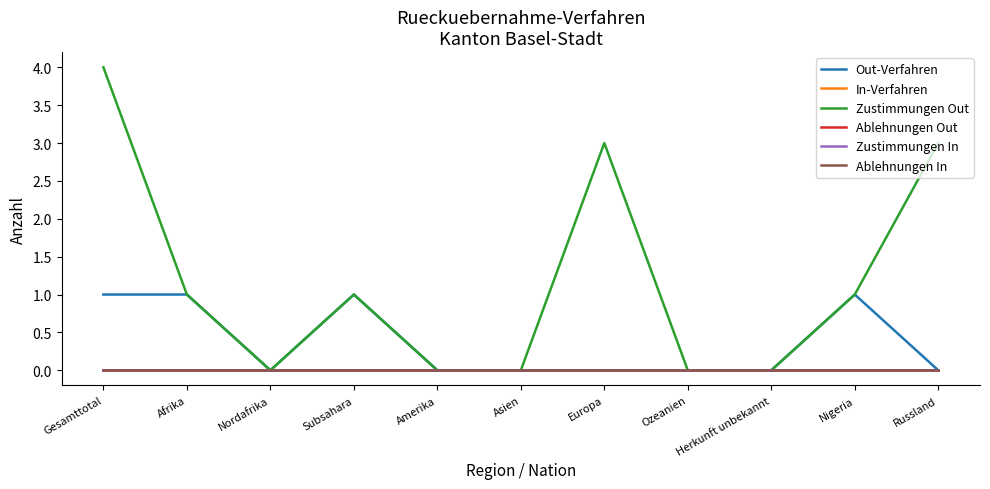

The value of Zustimmungen Out at Europa is 3. True or false?

True